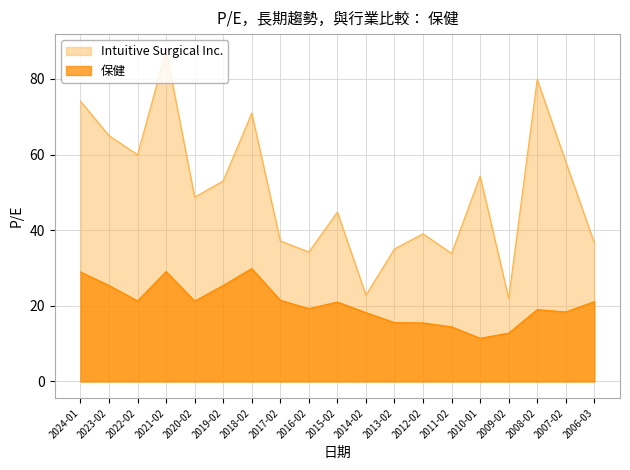

The Intuitive Surgical Inc. series shows 92.7 at 2010-01. True or false?

False